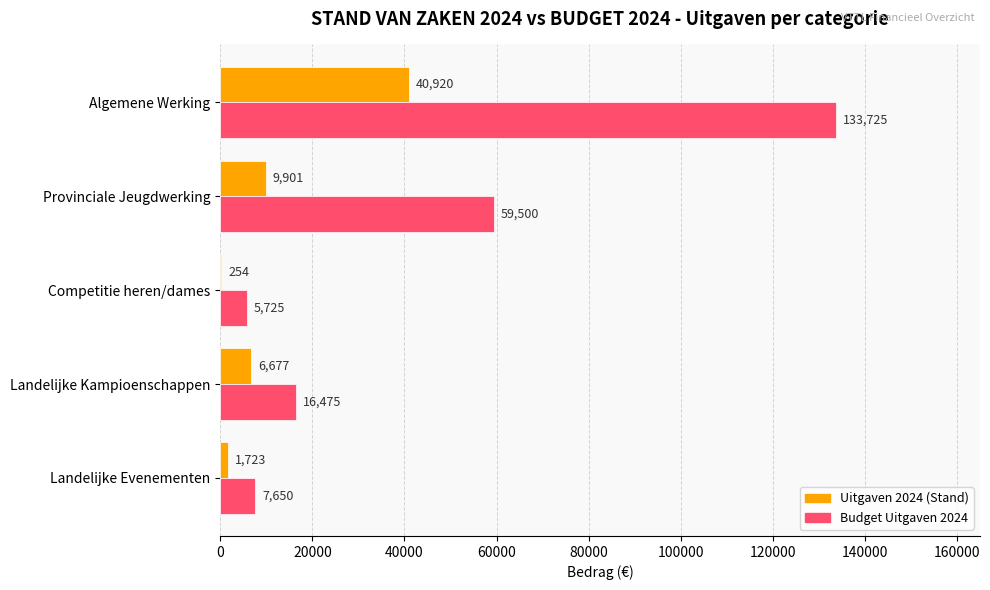

The Budget Uitgaven 2024 series shows 4941.0 at Landelijke Kampioenschappen. True or false?

False